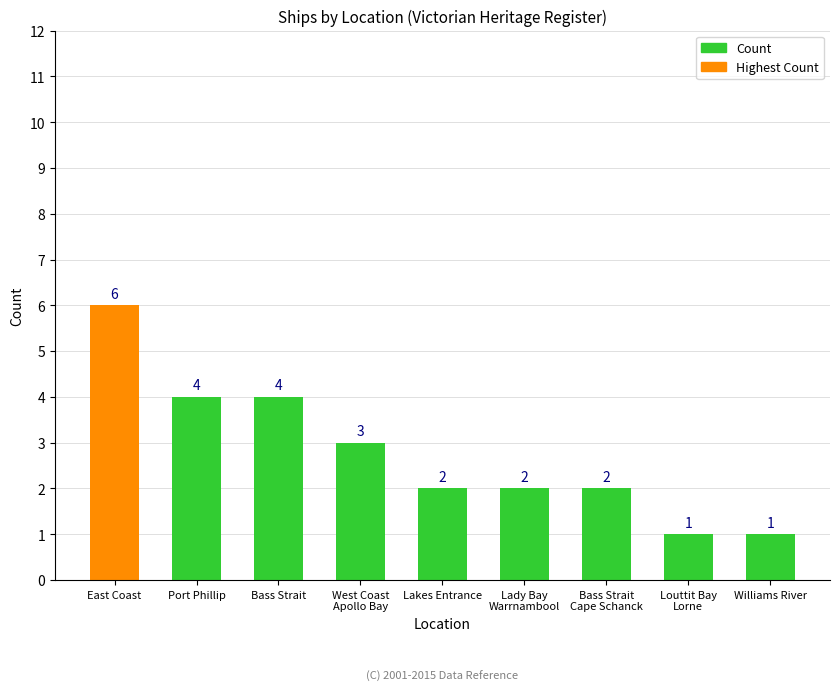

What is the difference between the values at Bass Strait and Bass Strait
Cape Schanck?

2